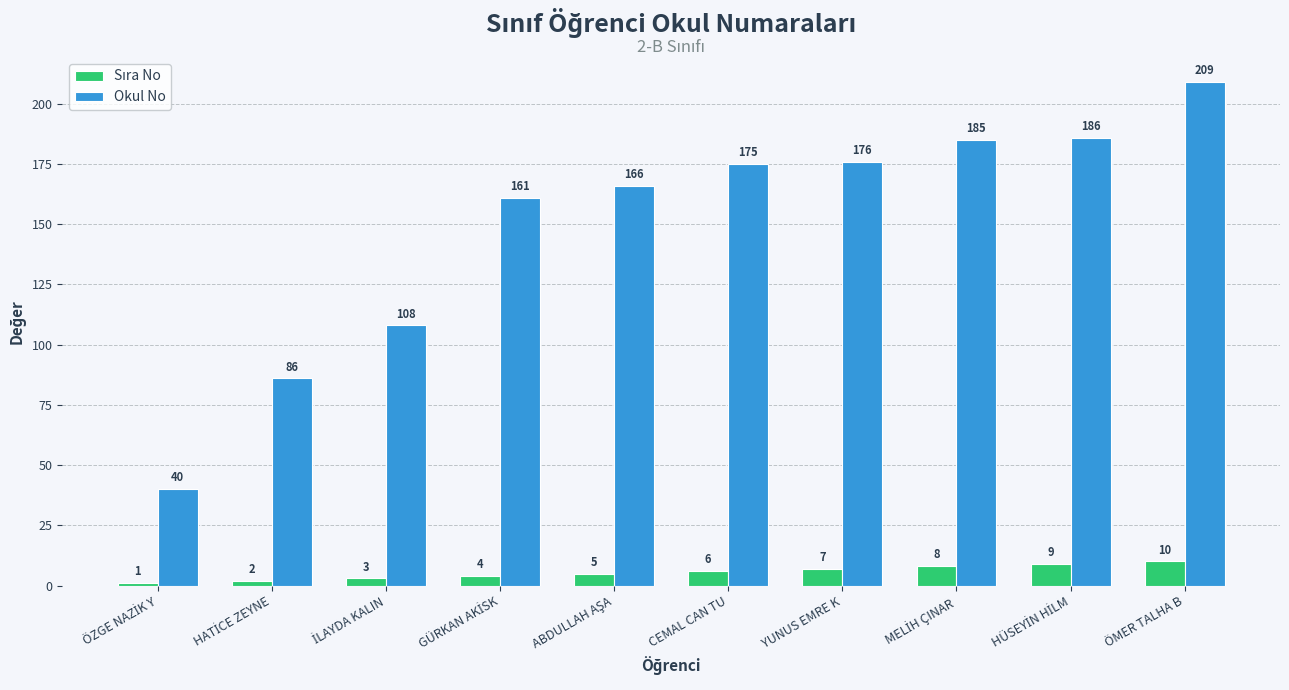

At which category is the sum across all series the highest?

ÖMER TALHA B